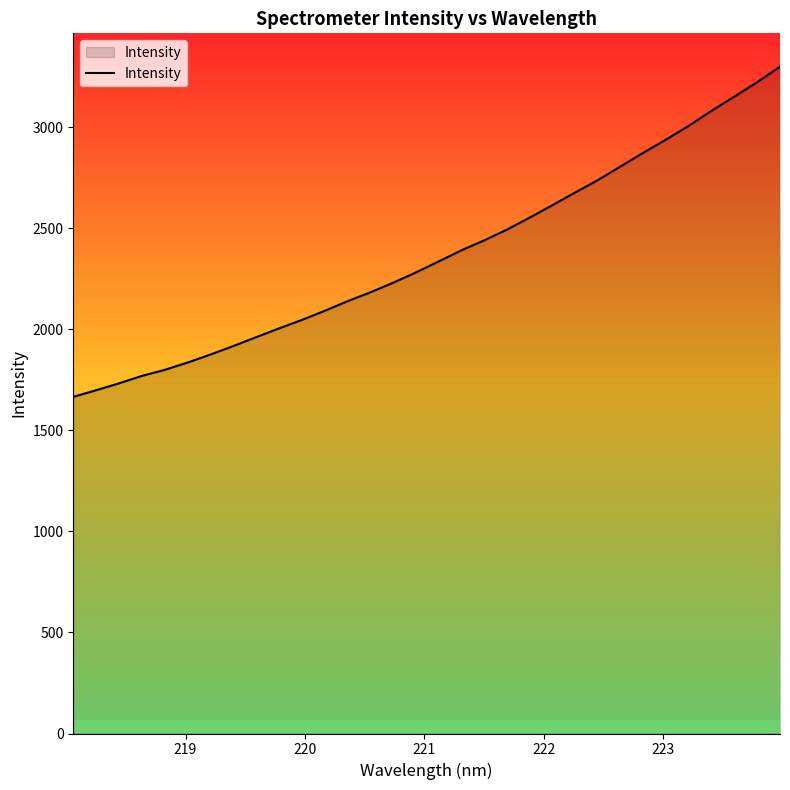

What is the smallest value displayed?

1665.3